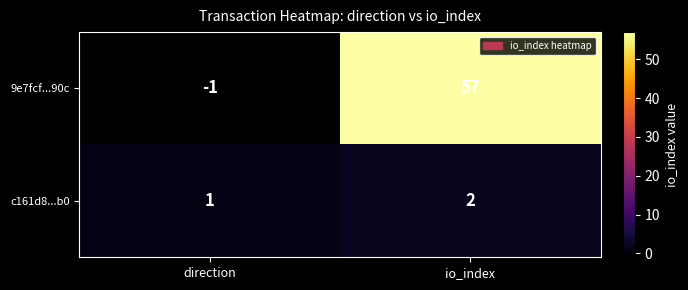

What is the greatest value displayed?

57